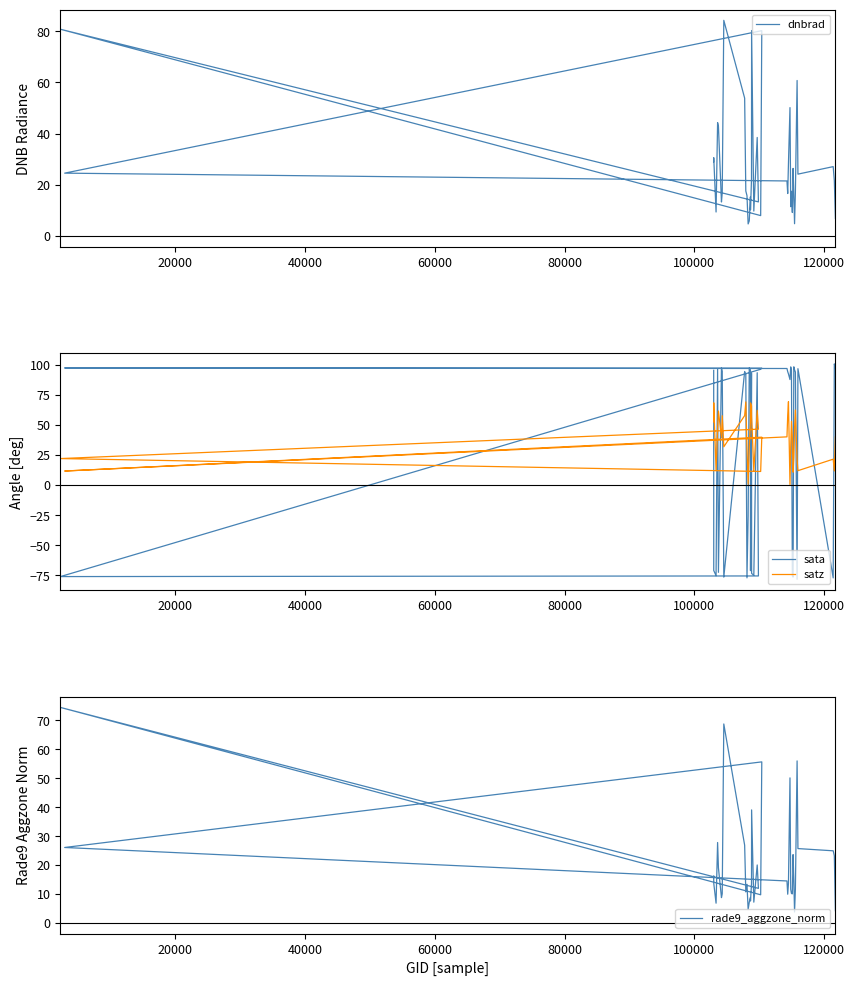

True or false: dnbrad and rade9_aggzone_norm cross at least once.

True